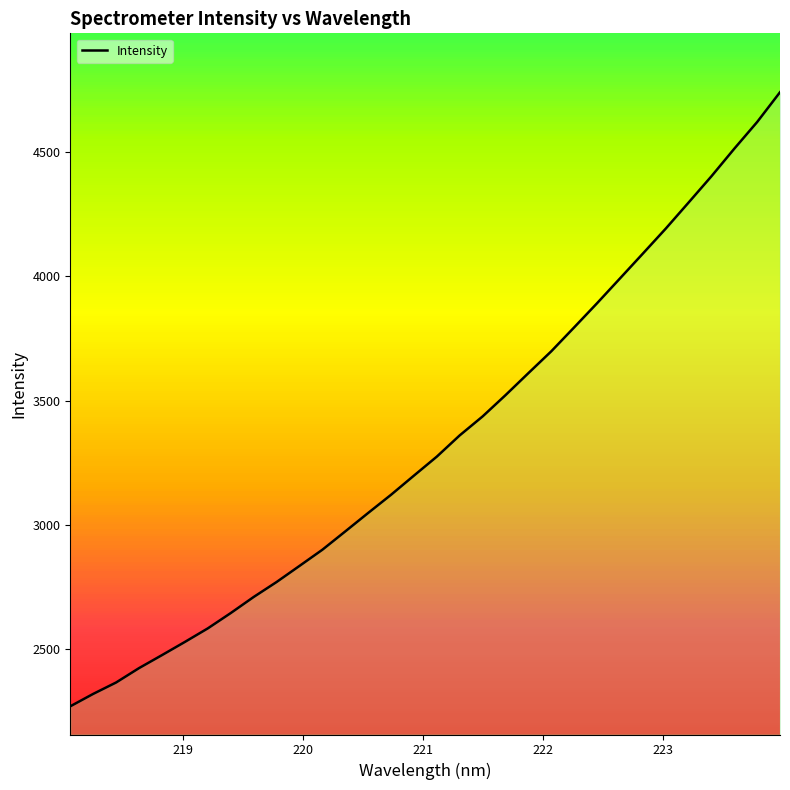

Does the chart have visible grid lines?

No